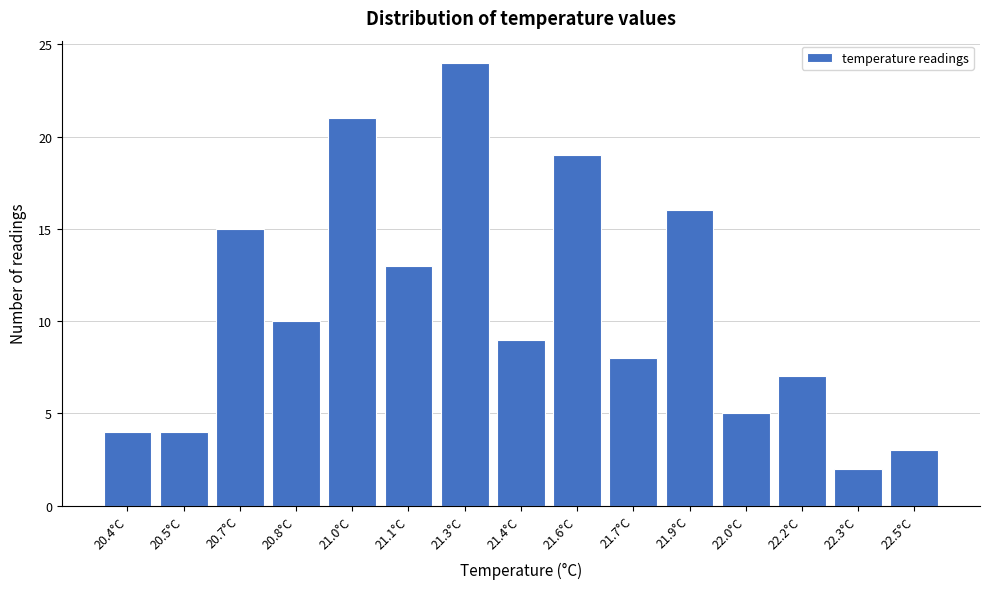

Reading left to right, list all the values displayed in this chart.

4	4	15	10	21	13	24	9	19	8	16	5	7	2	3